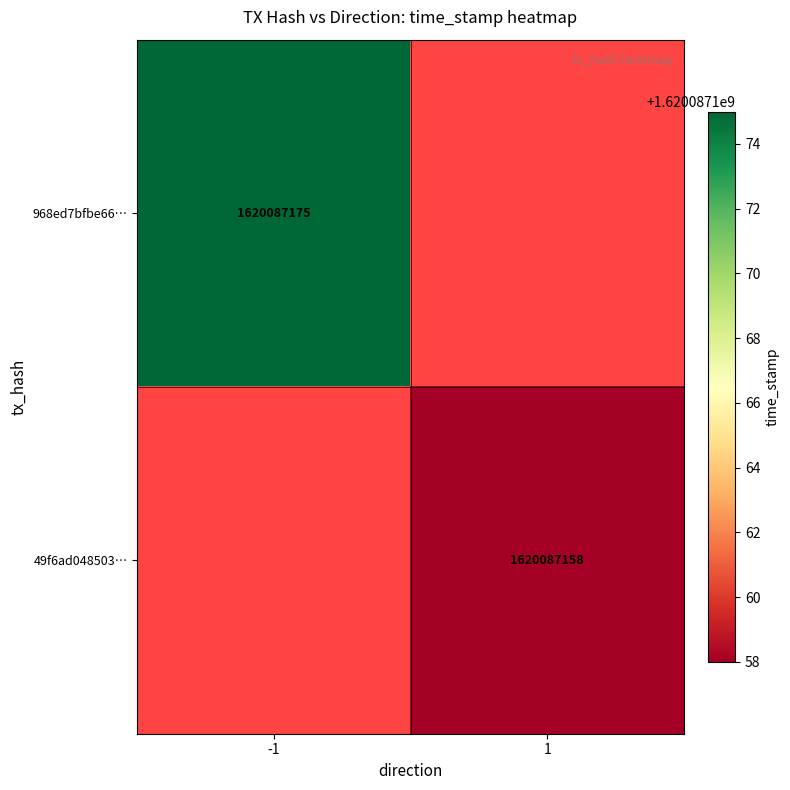

How many 49f6ad048503fa2089b9ac0554a196c500cc01b values are between 1 and 1620087158?

2